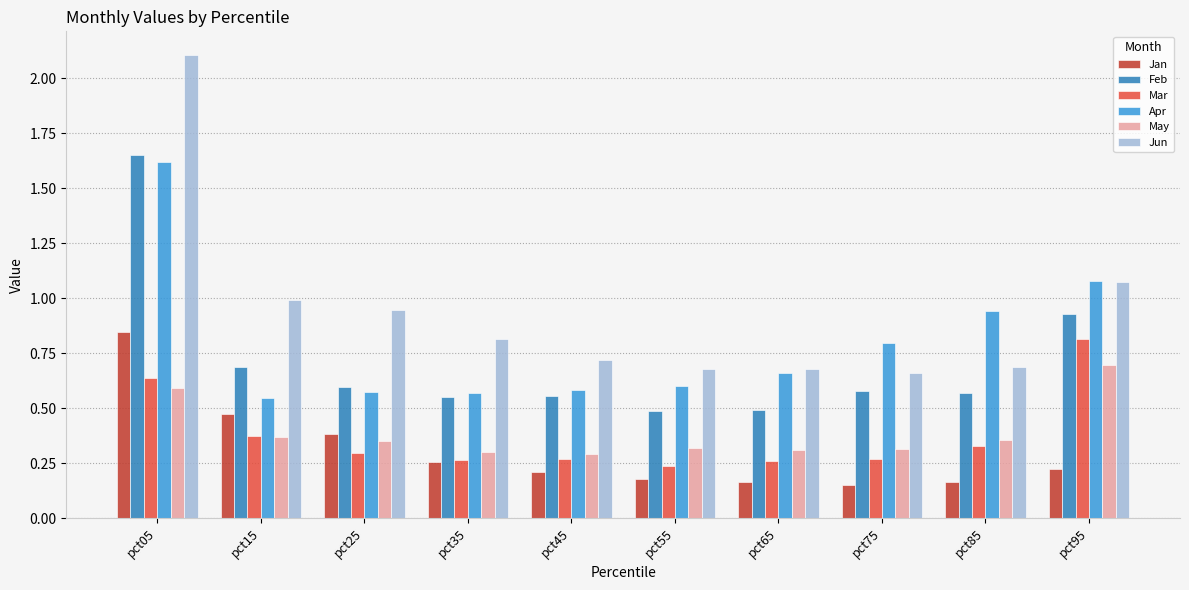

The Apr series shows 1.1 at pct95. True or false?

True